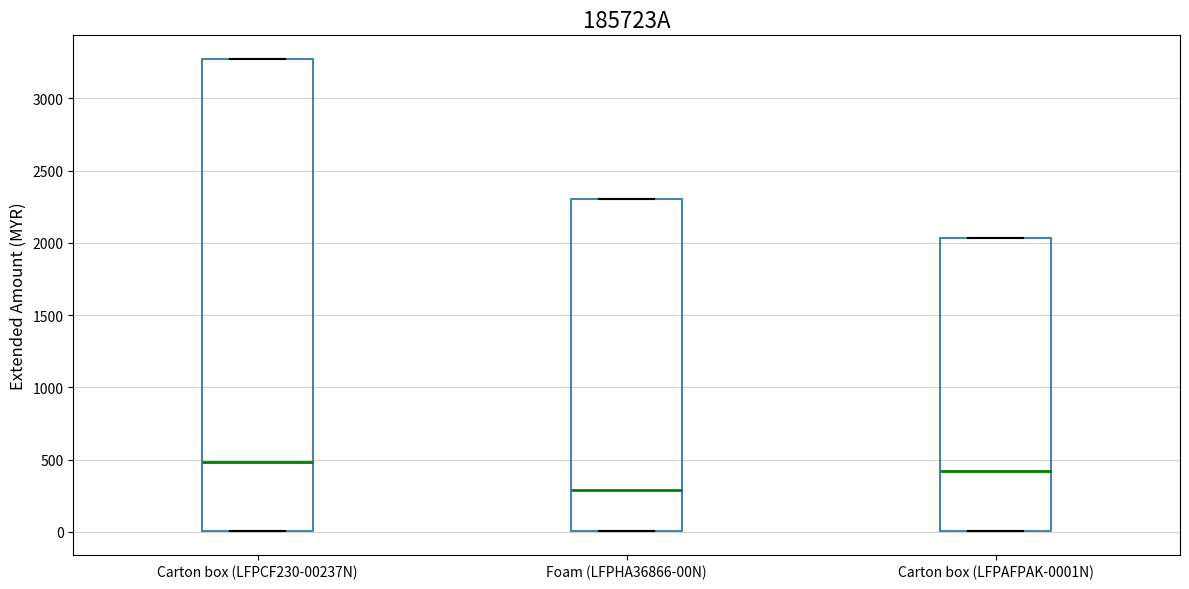

Reading left to right, read every box against the y-axis: the position of its median line, the range the box covers, and the ends of its whiskers. The values are not printed on the chart, so give them approximately, as read against the axis.

Carton box (LFPCF230-00237N): median 500, box 0 to 3250, whiskers 0 to 3250
Foam (LFPHA36866-00N): median 300, box 0 to 2300, whiskers 0 to 2300
Carton box (LFPAFPAK-0001N): median 400, box 0 to 2050, whiskers 0 to 2050